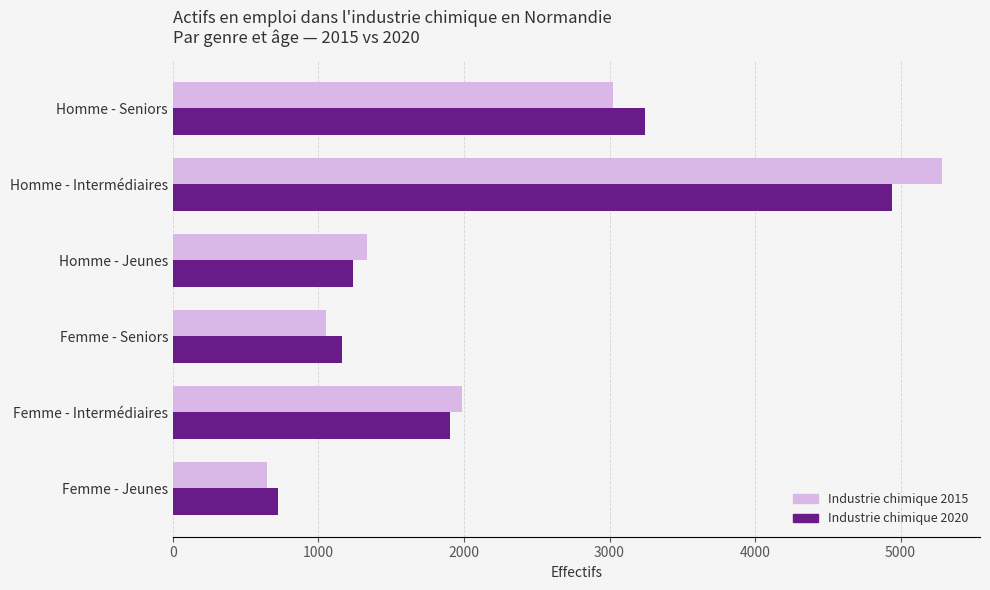

How many data points in Industrie chimique 2020 are less than 1906?

3